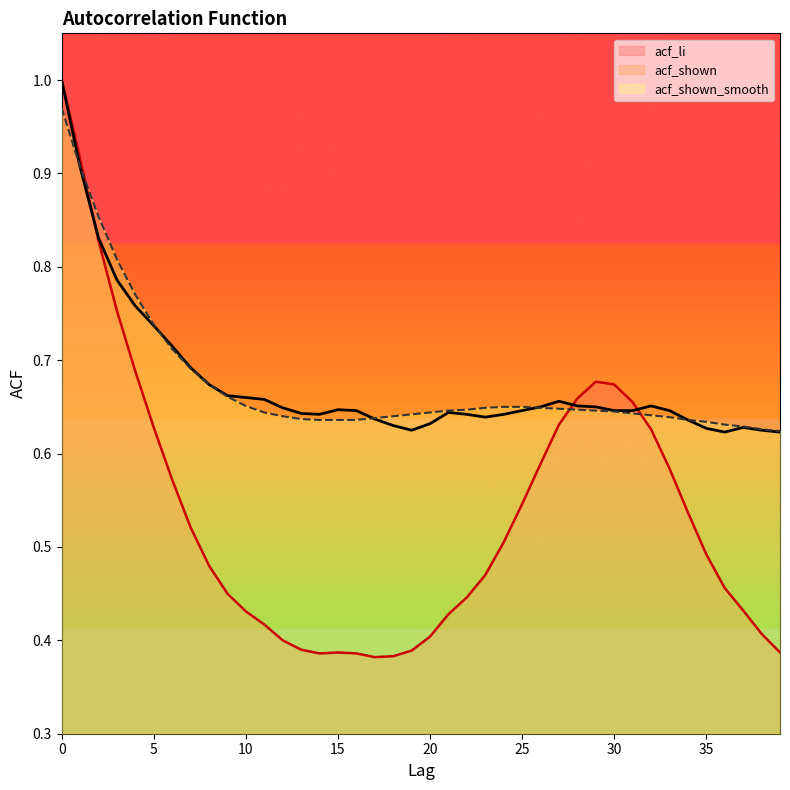

Between 19 and 23, which series saw the biggest shift?

acf_li